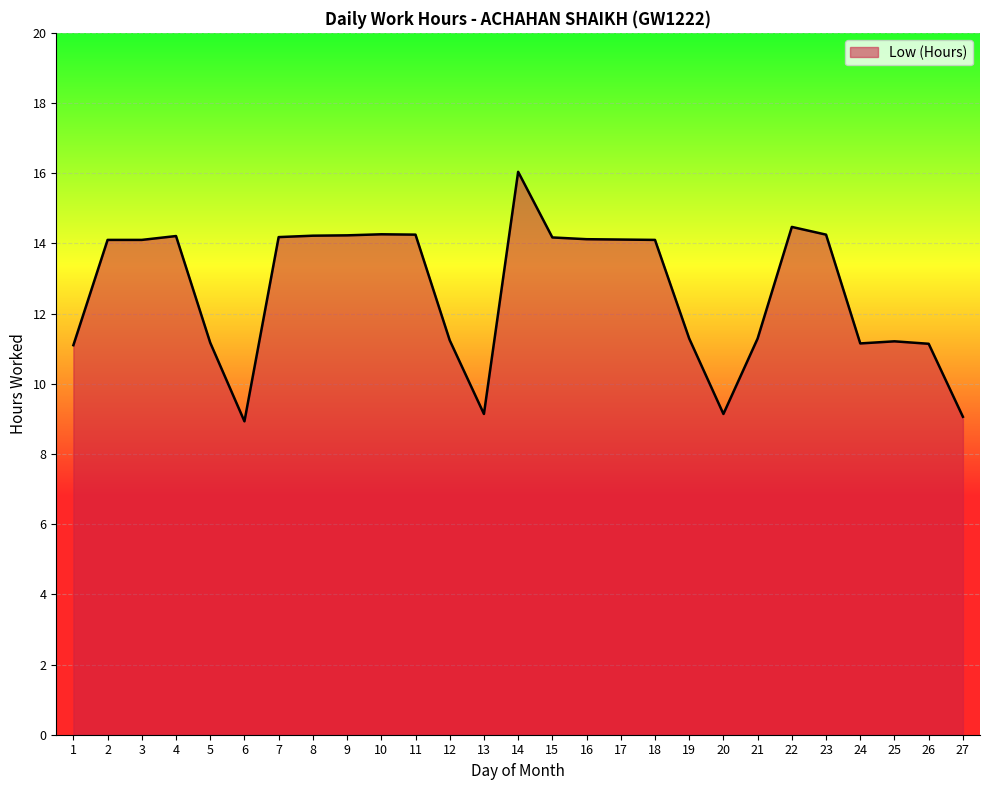

The value at 15 is 5.5. True or false?

False